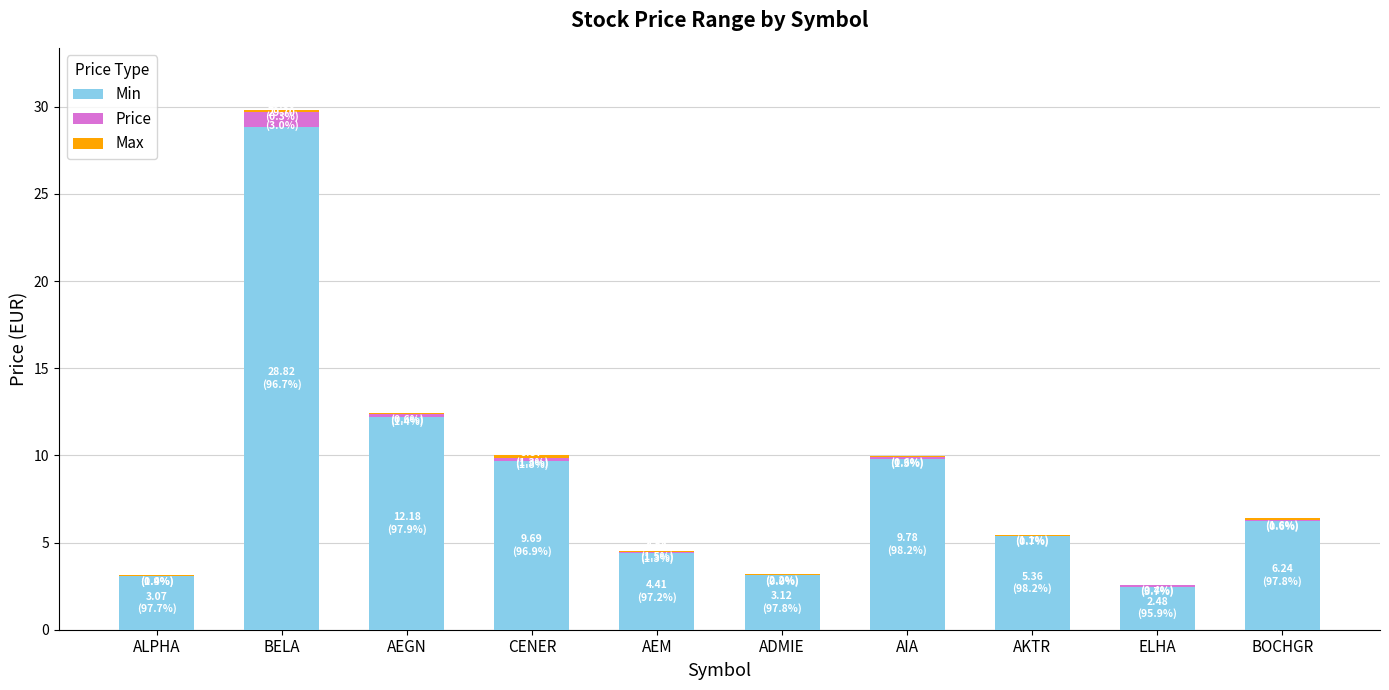

At which category is the sum across all series the highest?

BELA